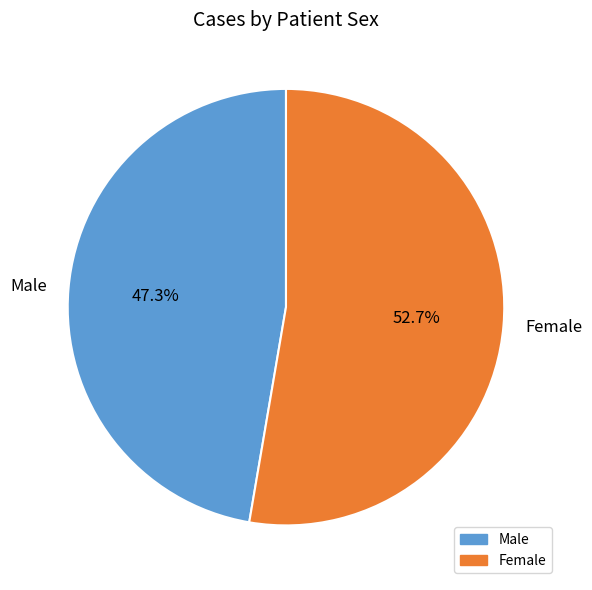

Is Male the majority of the pie?

No